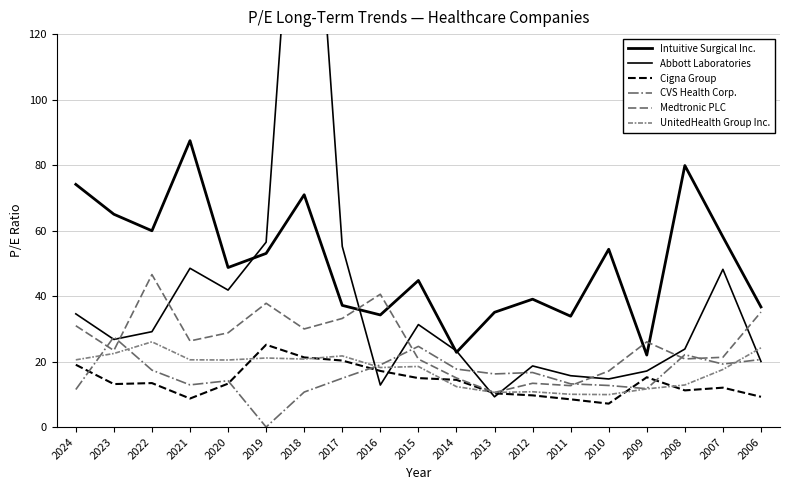

At 2014, list the series in order from smallest to largest.

UnitedHealth Group Inc., Cigna Group, Medtronic PLC, CVS Health Corp., Intuitive Surgical Inc., Abbott Laboratories